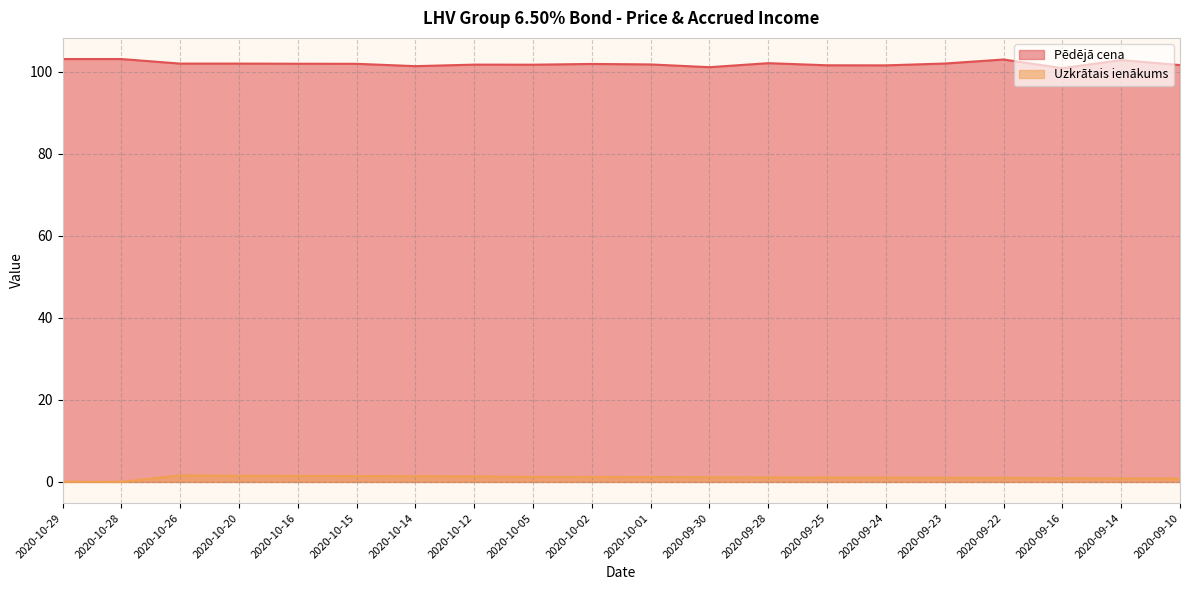

What is the spread (max minus min) of values at 2020-10-05?

100.5